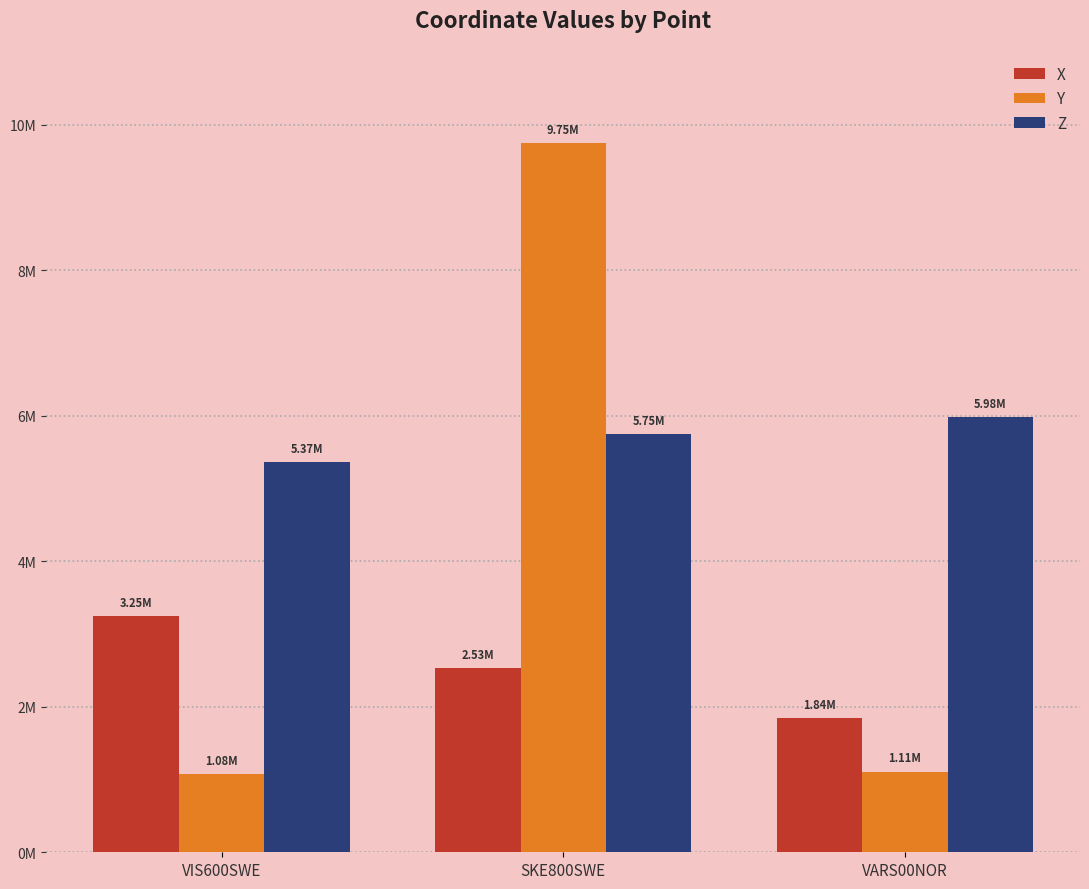

What is the value of the Y bar at the 1st from the left?

1077901.8